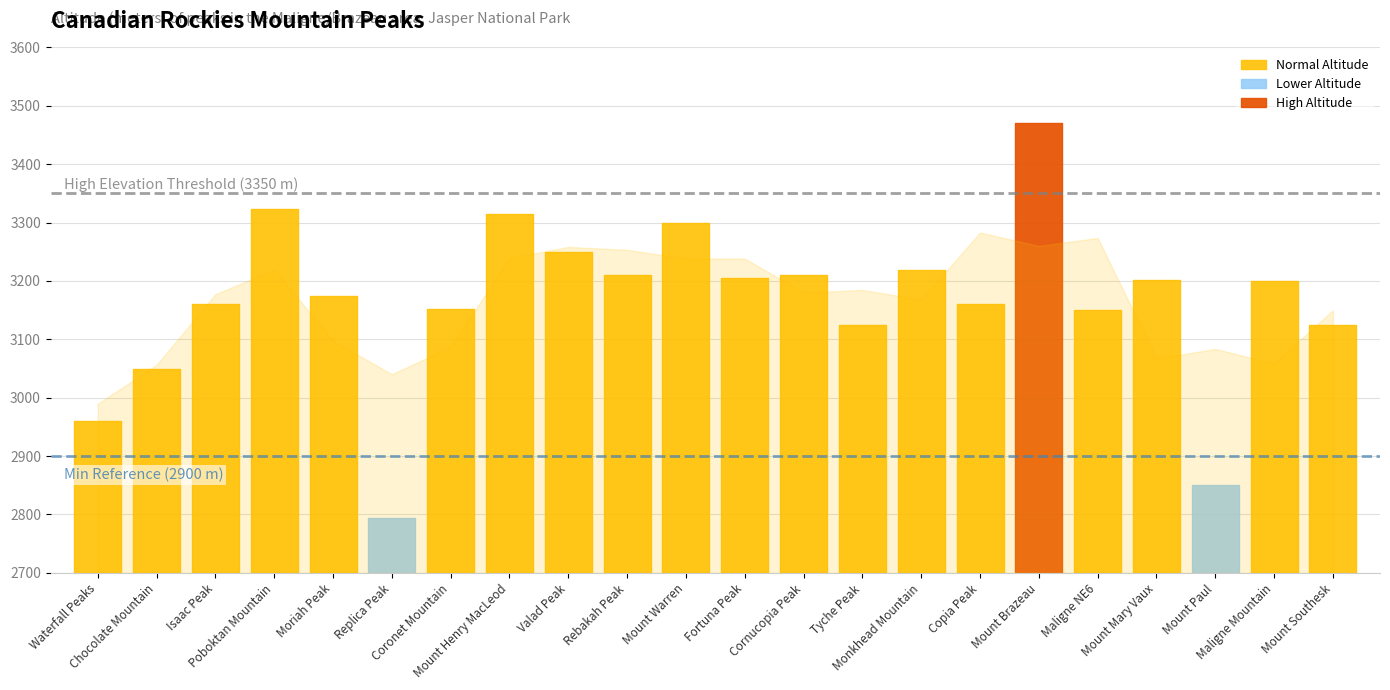

List the labels in order of value, smallest first.

Replica Peak, Mount Paul, Waterfall Peaks, Chocolate Mountain, Tyche Peak, Mount Southesk, Maligne NE6, Coronet Mountain, Isaac Peak, Copia Peak, Moriah Peak, Maligne Mountain, Mount Mary Vaux, Fortuna Peak, Rebakah Peak, Cornucopia Peak, Monkhead Mountain, Valad Peak, Mount Warren, Mount Henry MacLeod, Poboktan Mountain, Mount Brazeau